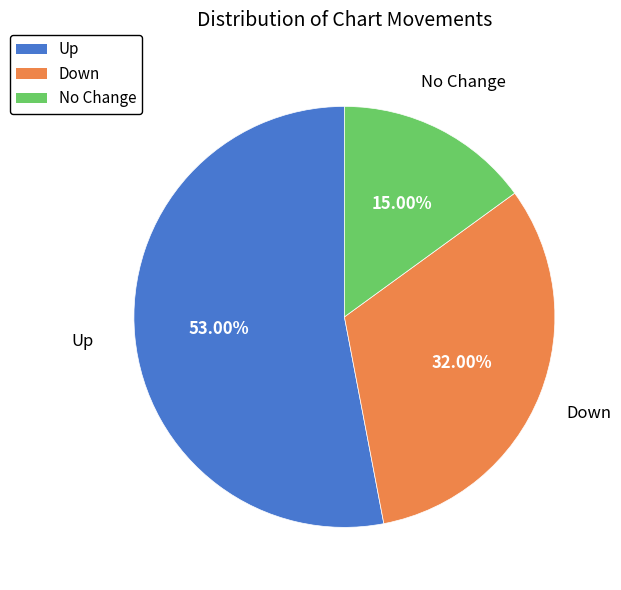

To the nearest percent, what is the difference between the largest and smallest slice percentages?

38%